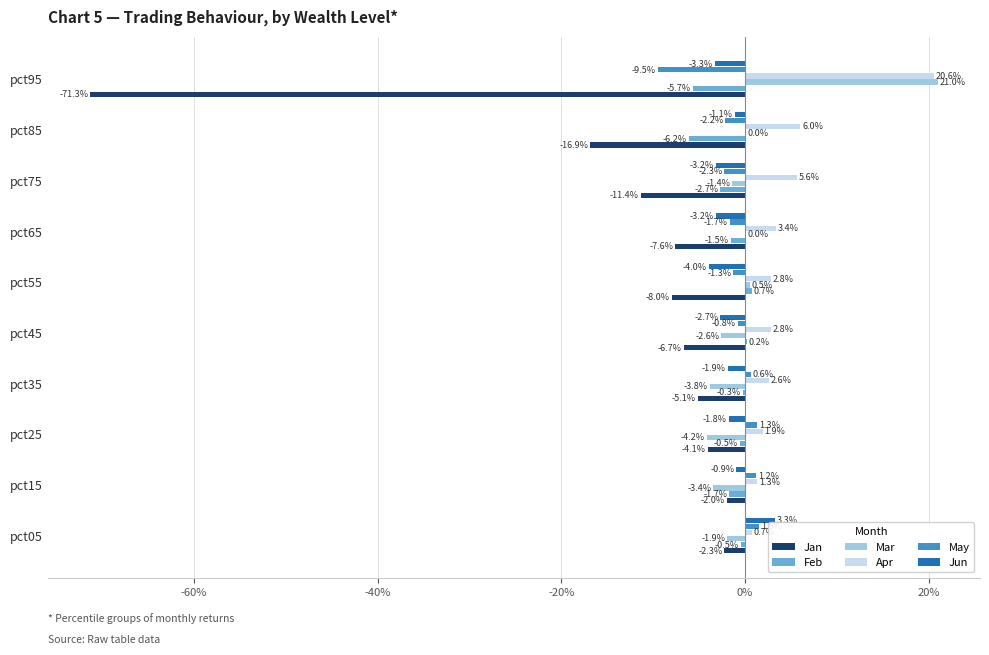

What are all the series names shown in the legend?

Jan, Feb, Mar, Apr, May, Jun